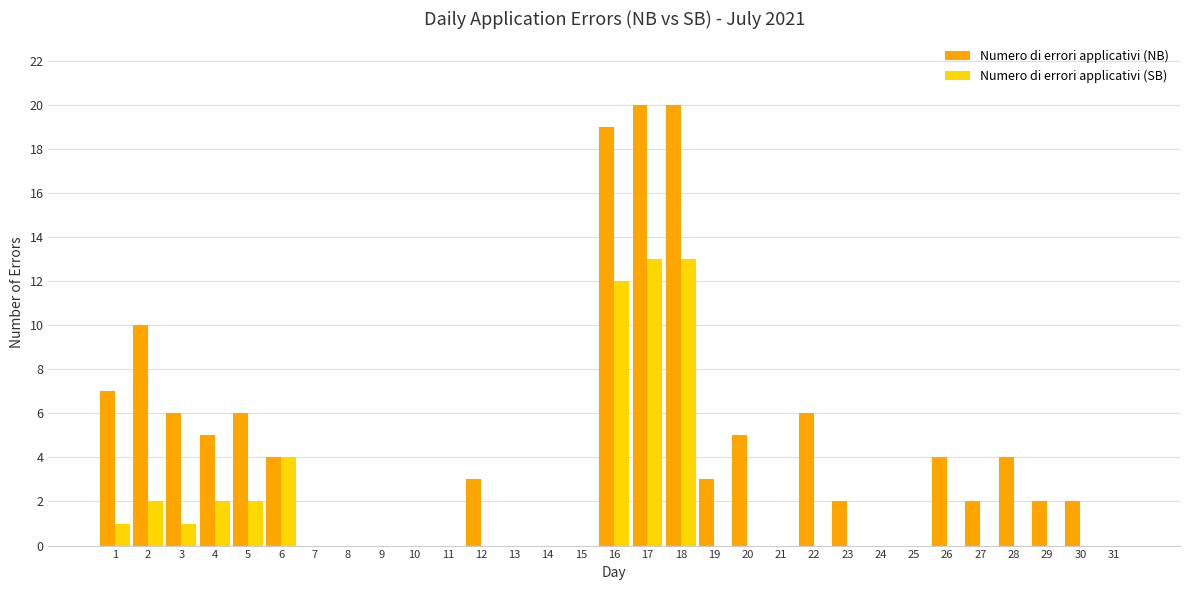

What is the maximum value shown in the chart?

20